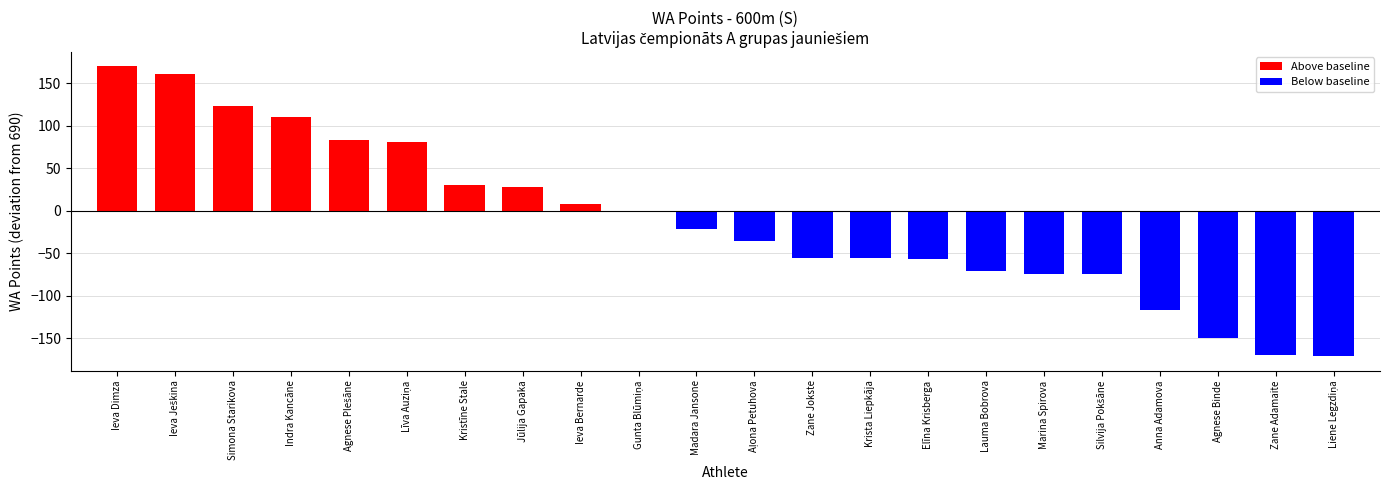

What is the sum of all values?

-255